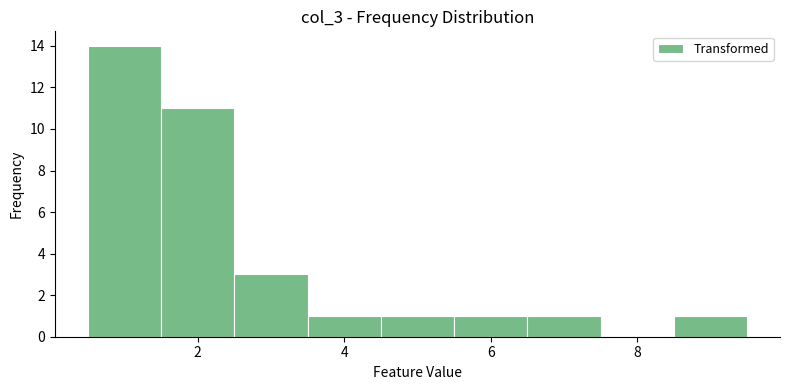

Reading left to right, list every bar in this chart as the range it spans on the x-axis followed by its height. Neither the bar edges nor the heights are printed on the chart, so give them approximately, as read against the axes.

0.5 to 1.5: 14
1.5 to 2.5: 11
2.5 to 3.5: 3
3.5 to 4.5: 1
4.5 to 5.5: 1
5.5 to 6.5: 1
6.5 to 7.5: 1
7.5 to 8.5: 0
8.5 to 9.5: 1